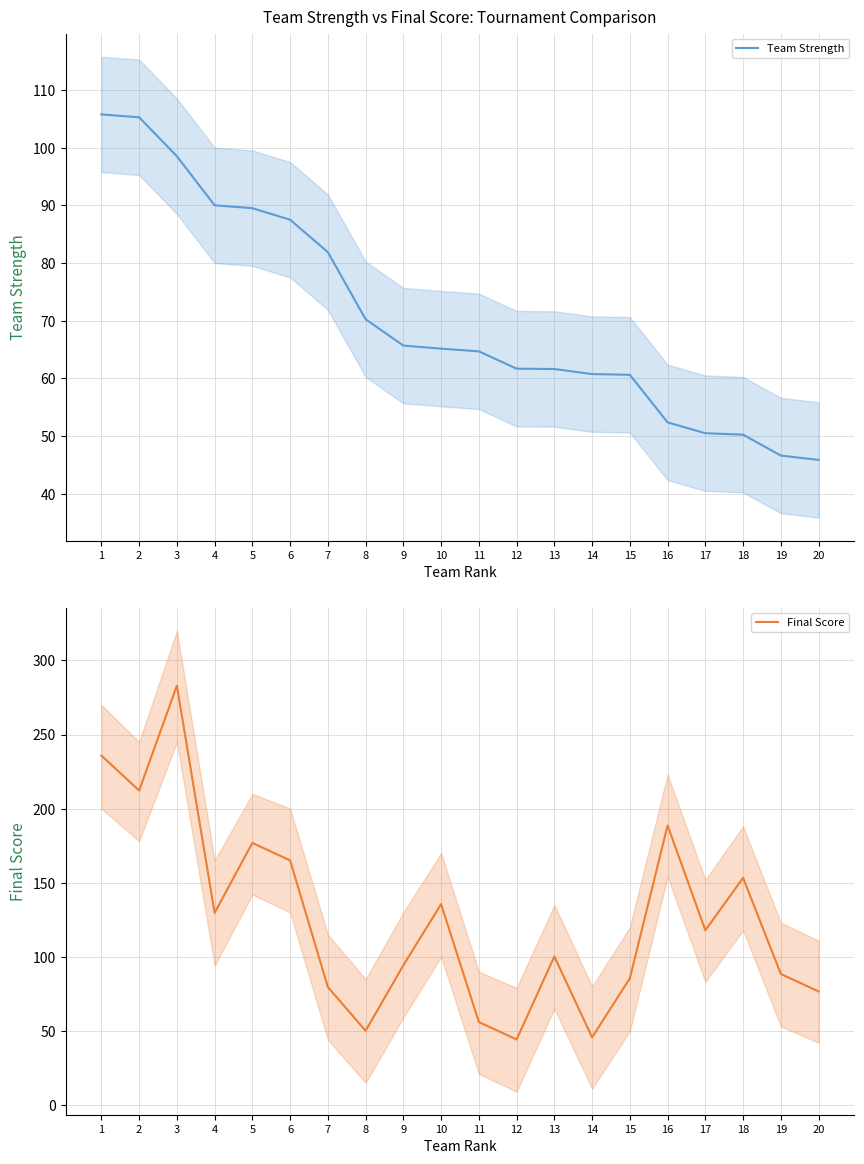

True or false: Final Score has more than 1 points higher than both neighbors.

True